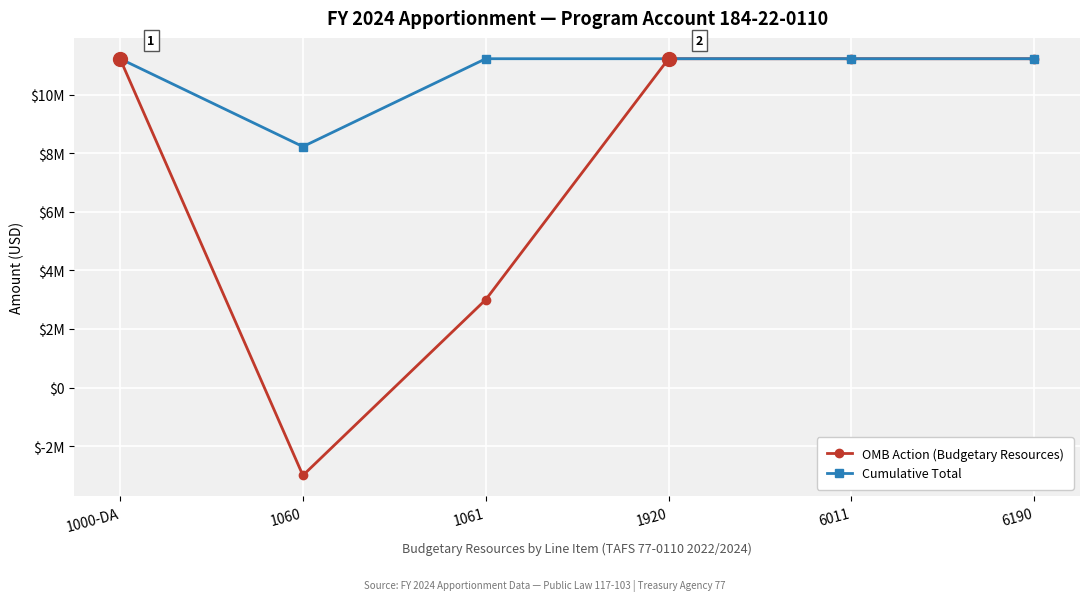

Rank the series by their average value, from highest to lowest.

Cumulative Total, OMB Action (Budgetary Resources)